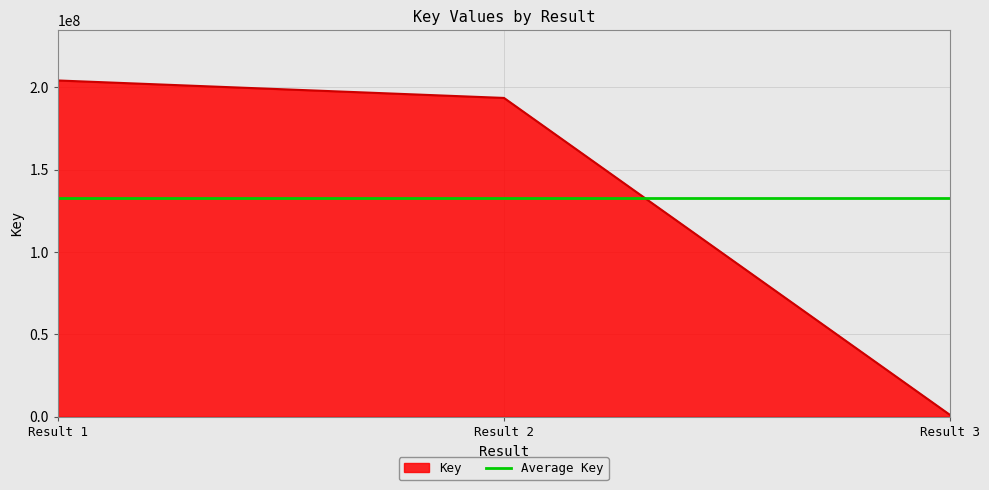

Where is Key nearest to the value 102572267?

Result 2